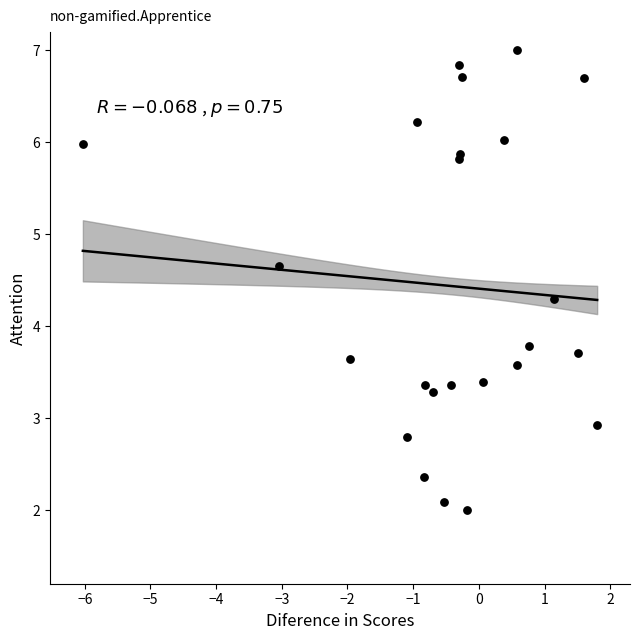

What Y value in the scatter plot is closest to 4?

3.8